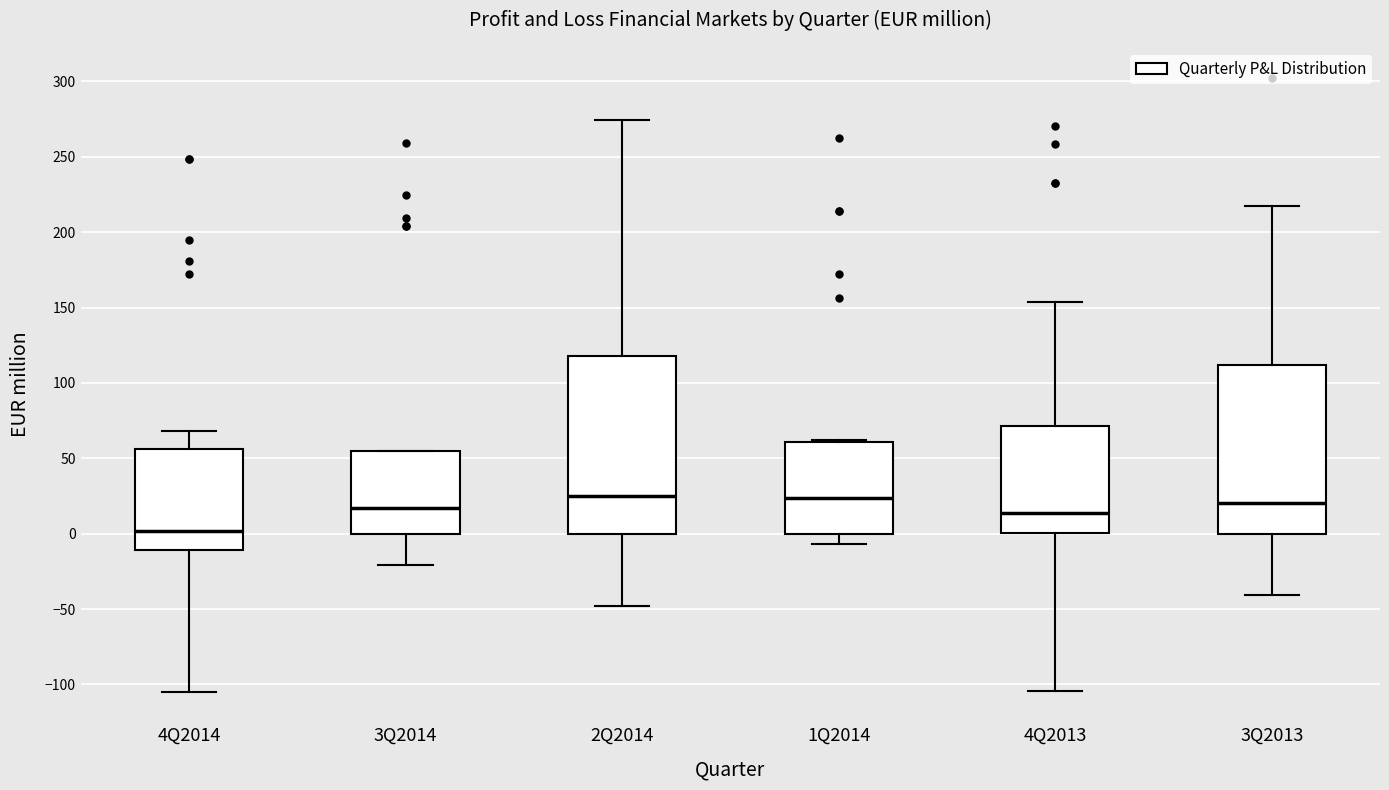

Which box is the tallest, from its lower edge to its upper edge?

2Q2014